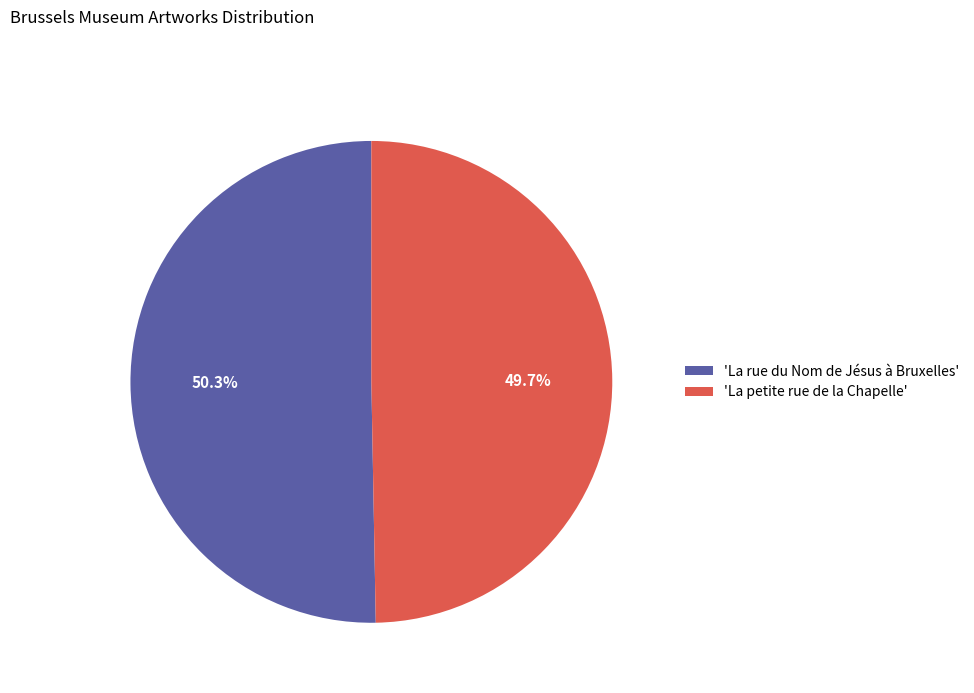

Which slice represents more than half of the pie?

'La rue du Nom de Jésus à Bruxelles'